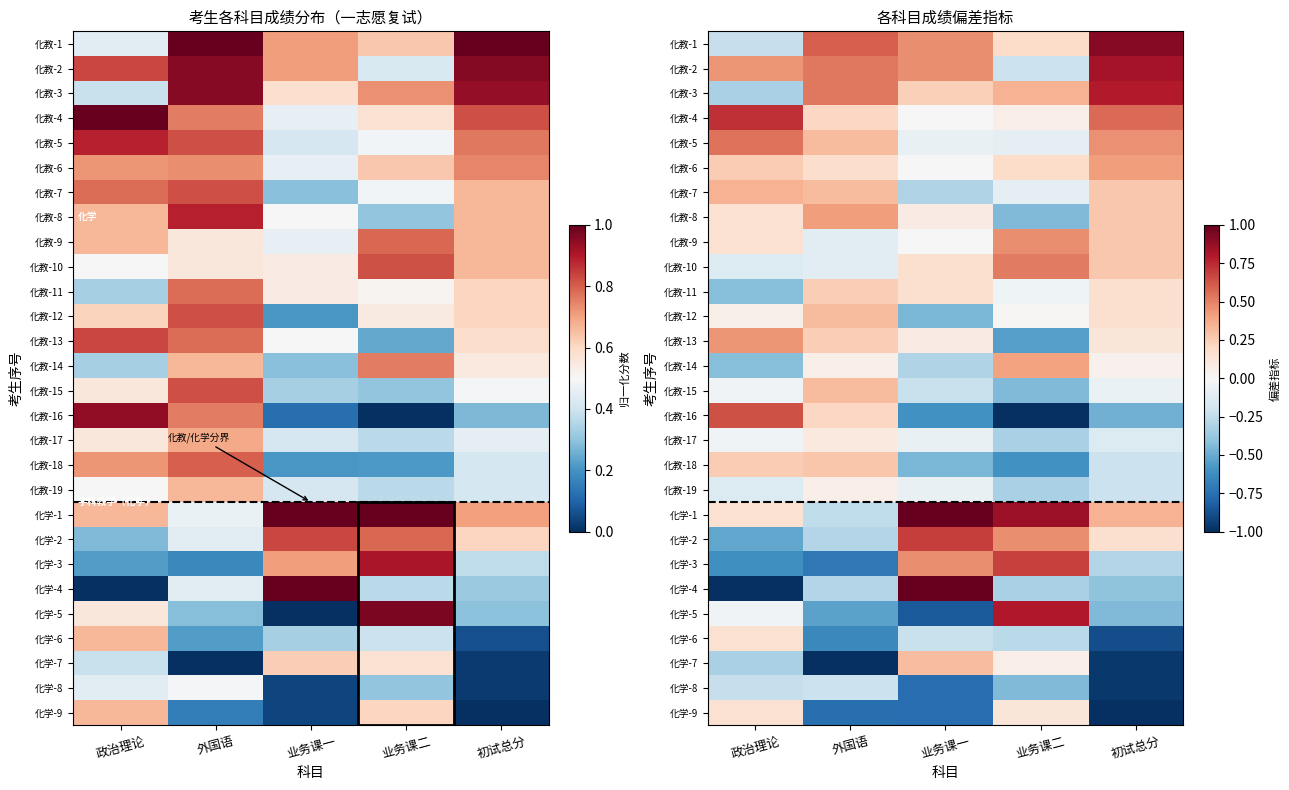

What is the greatest value displayed?

1.0